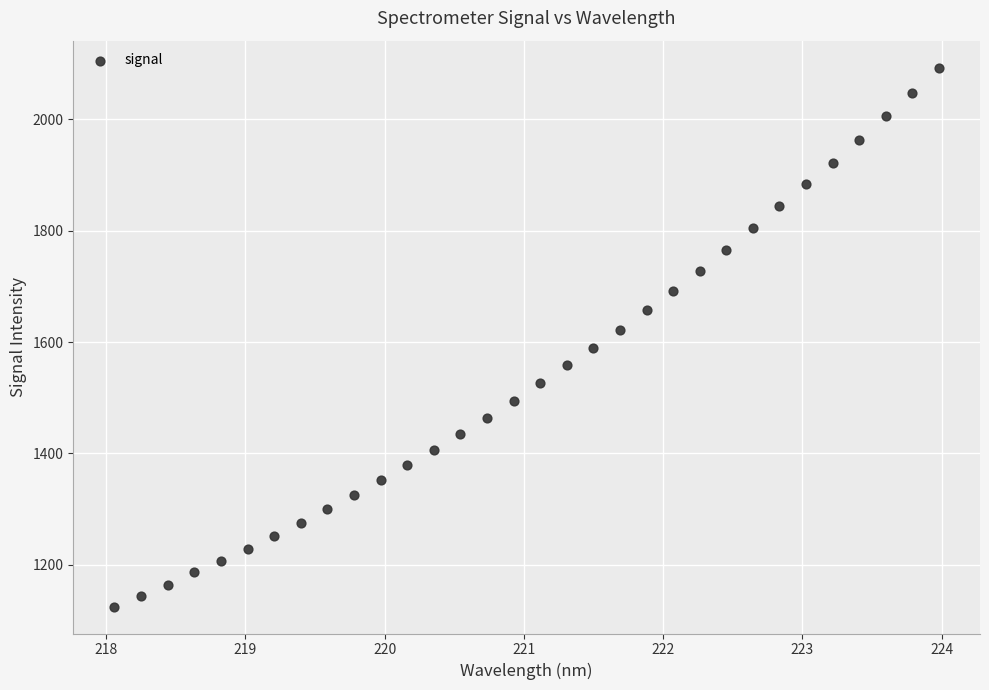

What is the range of X values (max minus min)?

5.9